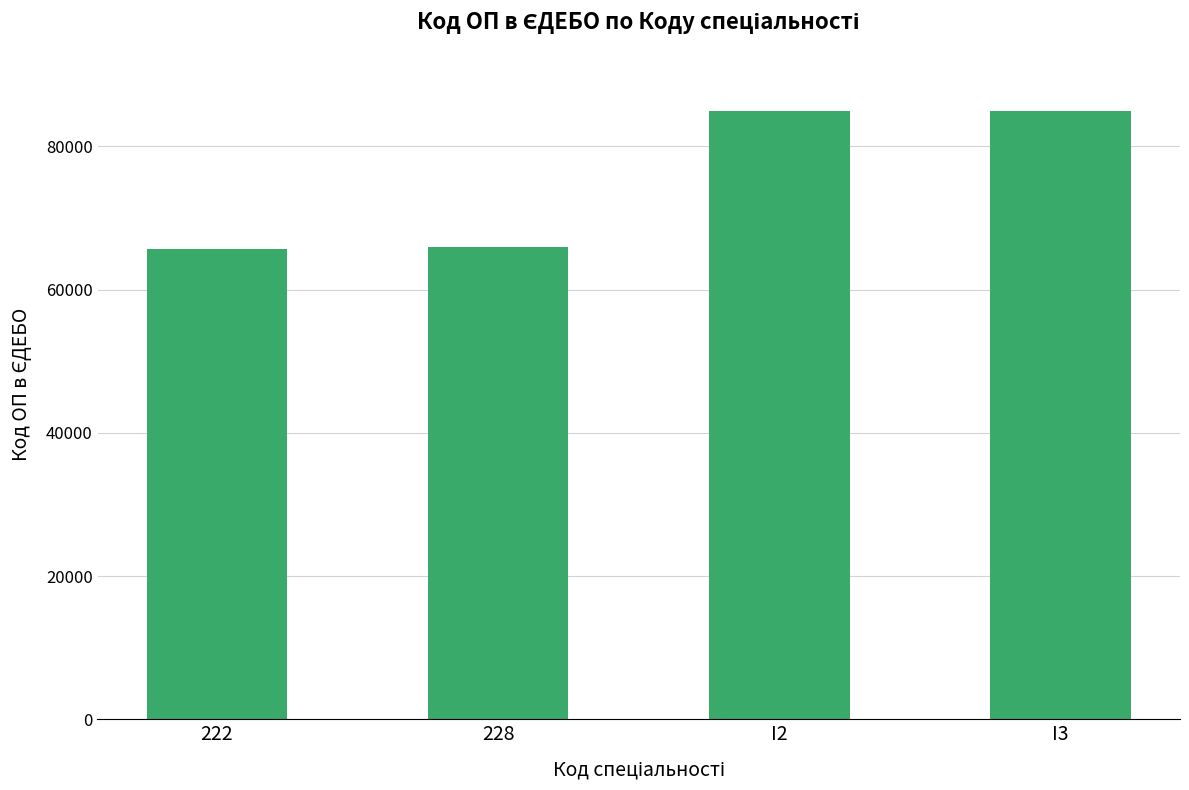

What is the difference between the maximum and minimum values?

19310